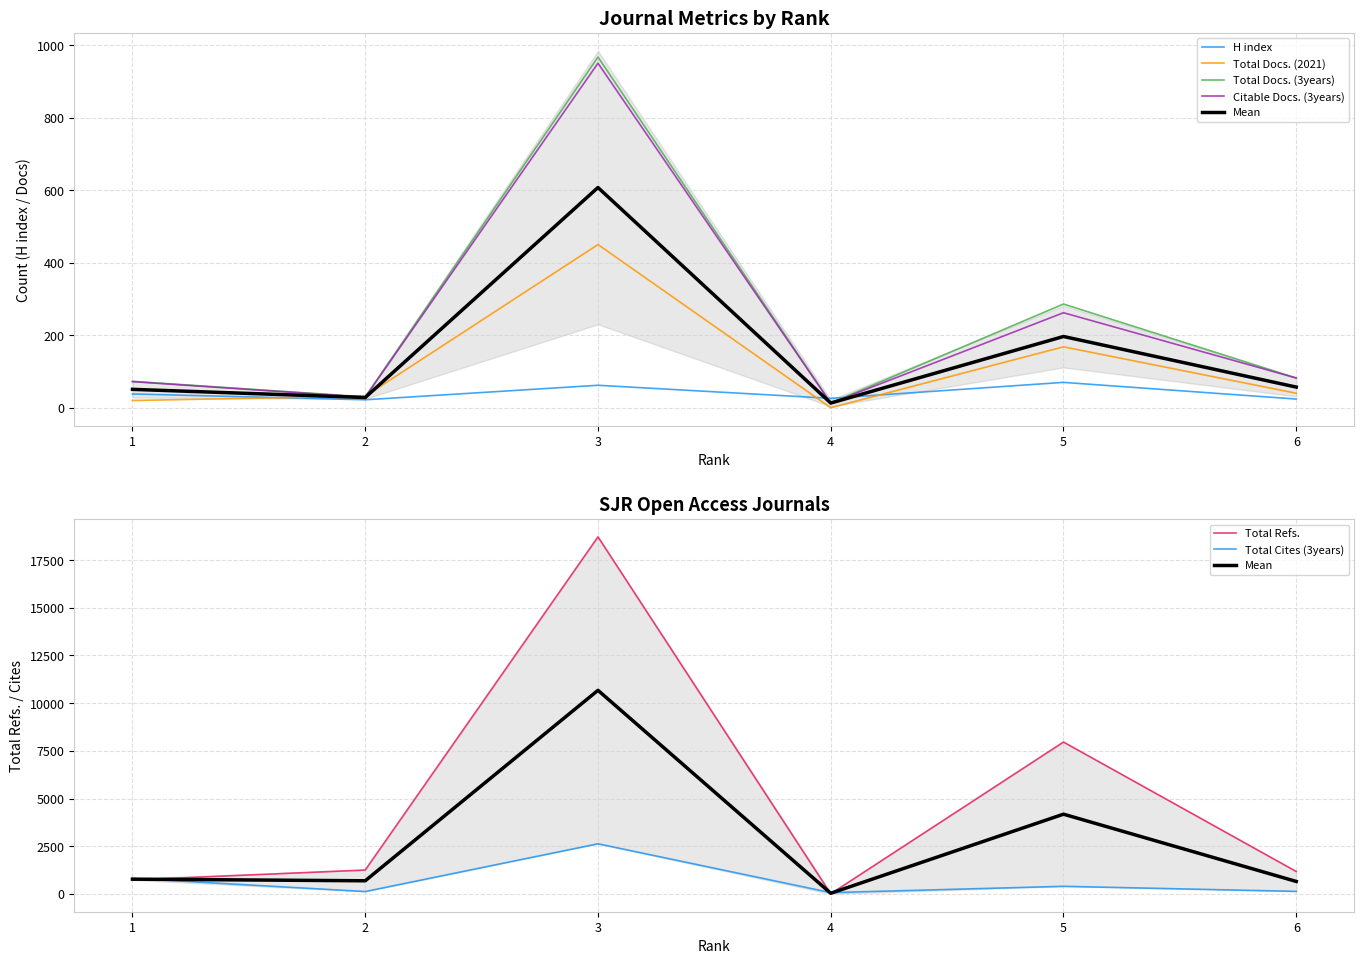

Reading left to right, list all the values displayed in this chart.

H index: 38	22	62	26	70	24
Total Docs. (2021): 20	32	450	0	168	40
Total Docs. (3years): 73	30	967	13	286	82
Total Refs.: 729	1251	18721	0	7962	1173
Citable Docs. (3years): 72	29	950	13	262	82
Total Cites (3years): 814	122	2626	65	396	130